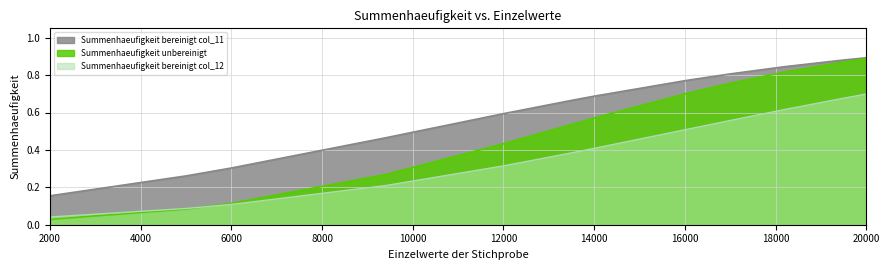

True or false: Summenhaeufigkeit unbereinigt and Summenhaeufigkeit bereinigt col_11 cross at least once.

False